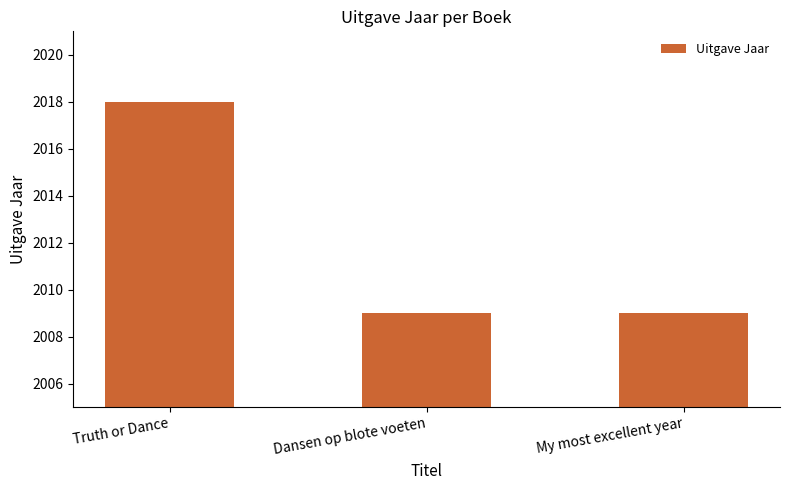

Reading left to right, extract all data points from this chart.

2018	2009	2009